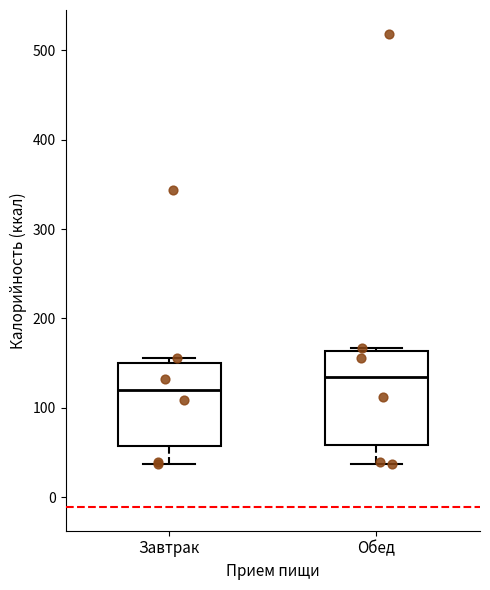

Where is the upper edge of the box for Завтрак on the y-axis? The values are not printed on the chart, so give them approximately, as read against the axis.

150